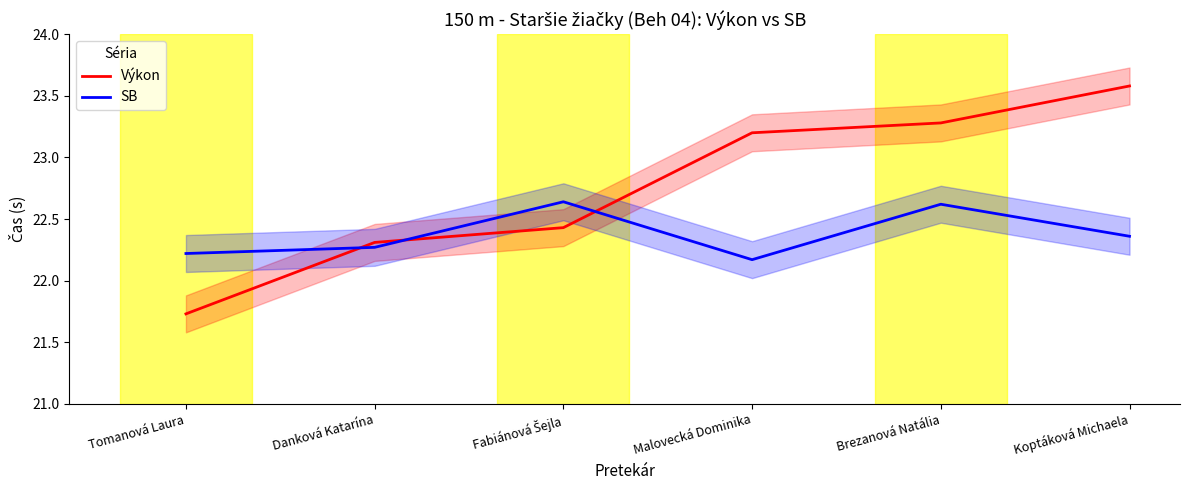

List the series in order of their peak value, lowest first.

SB, Výkon